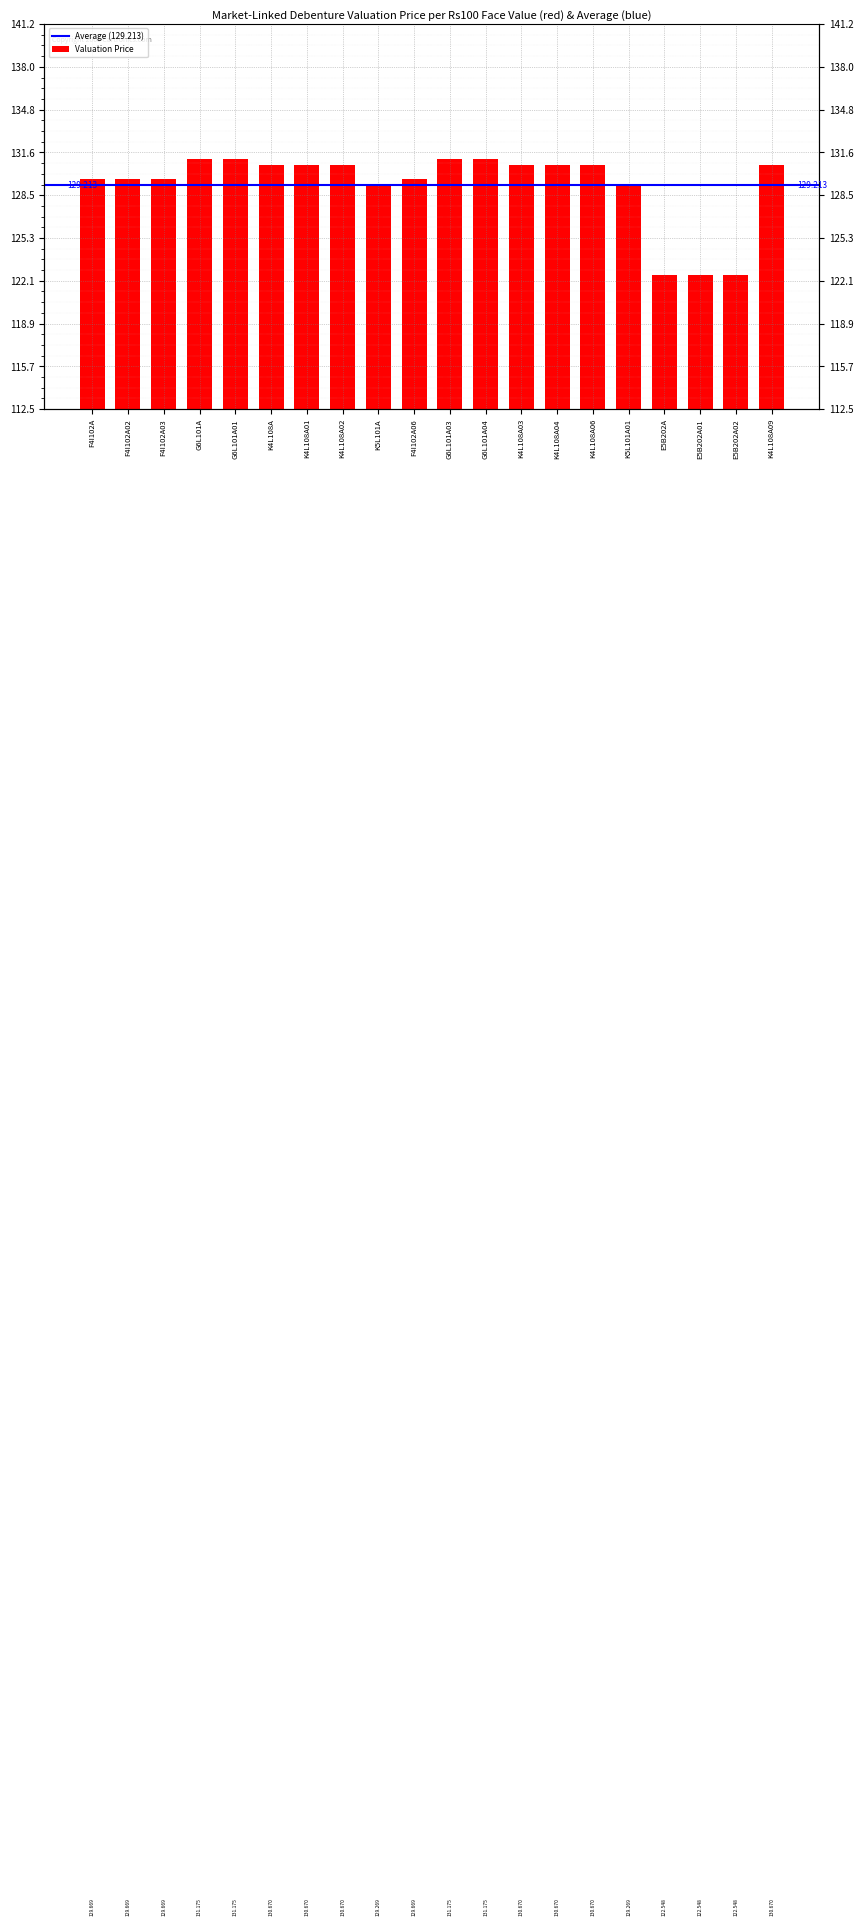

What is the label of the 20th bar from the left?

K4L108A09